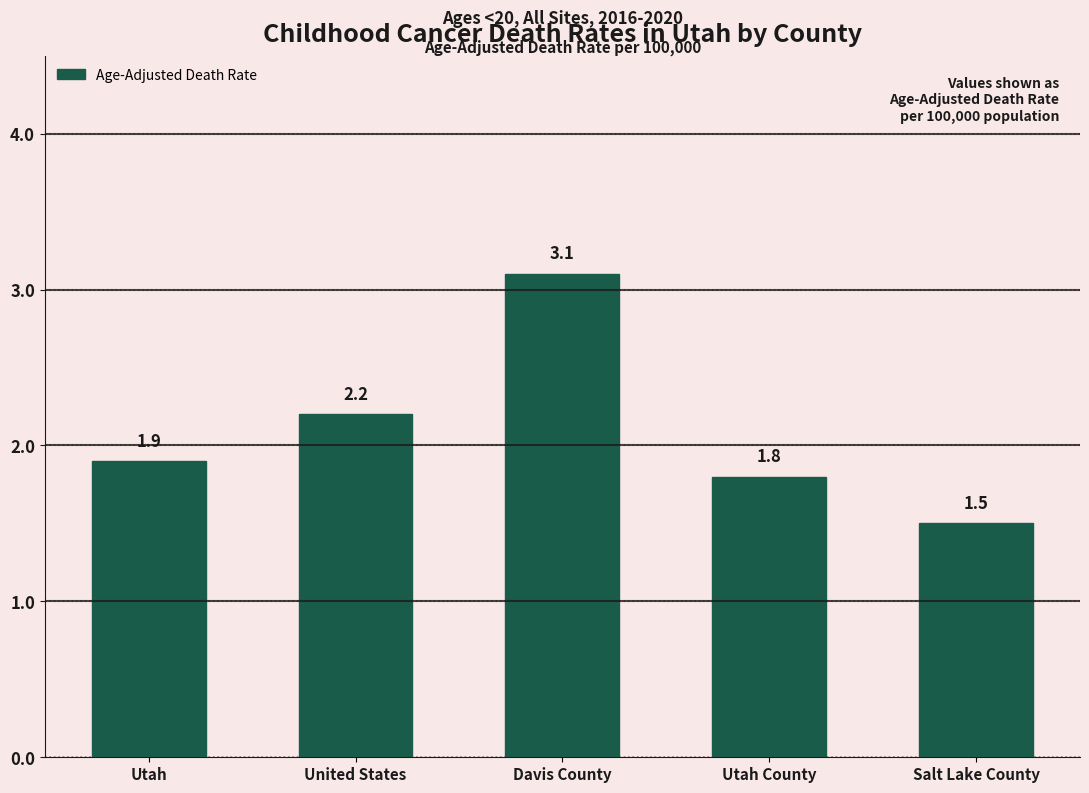

Reading left to right, extract all data points from this chart.

Utah=1.9	United States=2.2	Davis County=3.1	Utah County=1.8	Salt Lake County=1.5